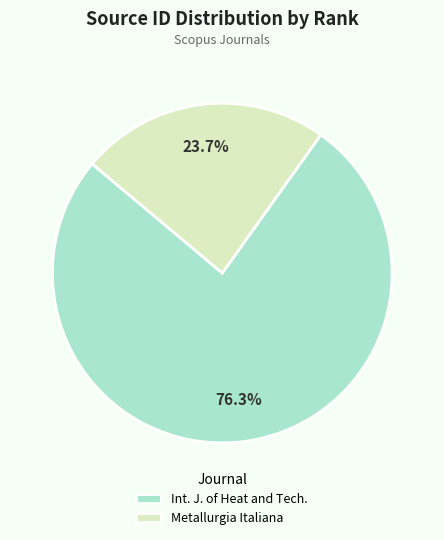

Rank the categories by value from lowest to highest.

Metallurgia Italiana, Int. J. of Heat and Tech.